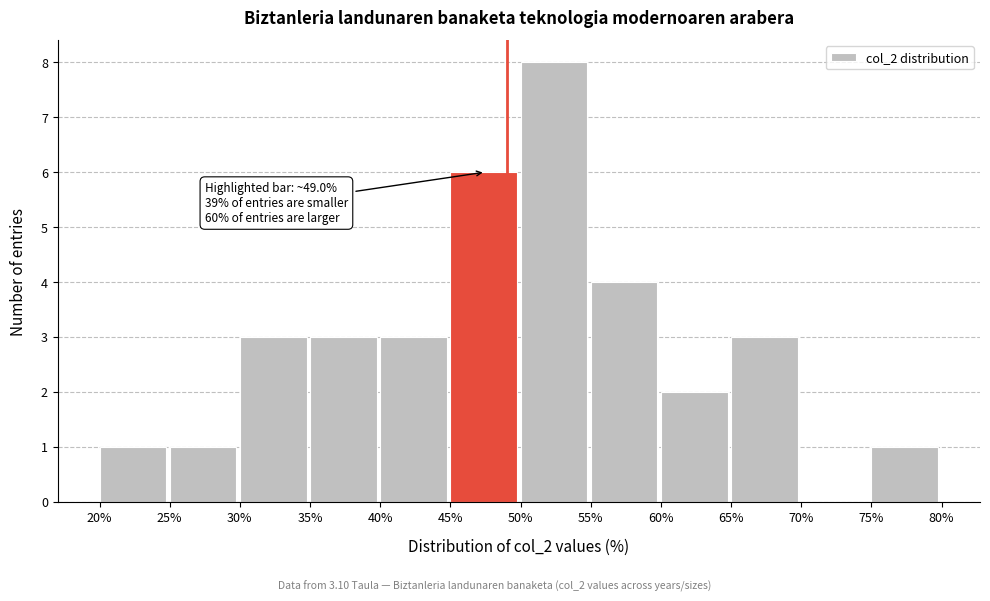

Over which range of the x-axis is the bar tallest?

50% to 55%